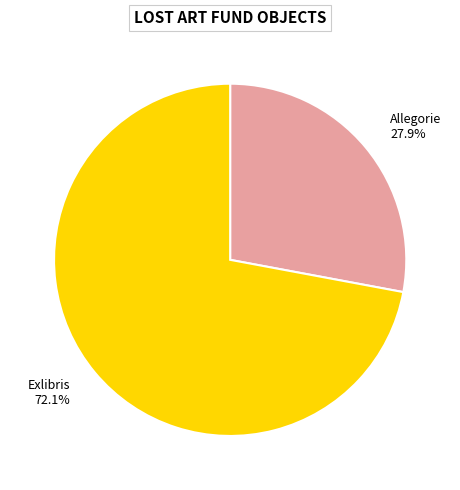

To the nearest percent, what is the difference between the largest and smallest slice percentages?

44%